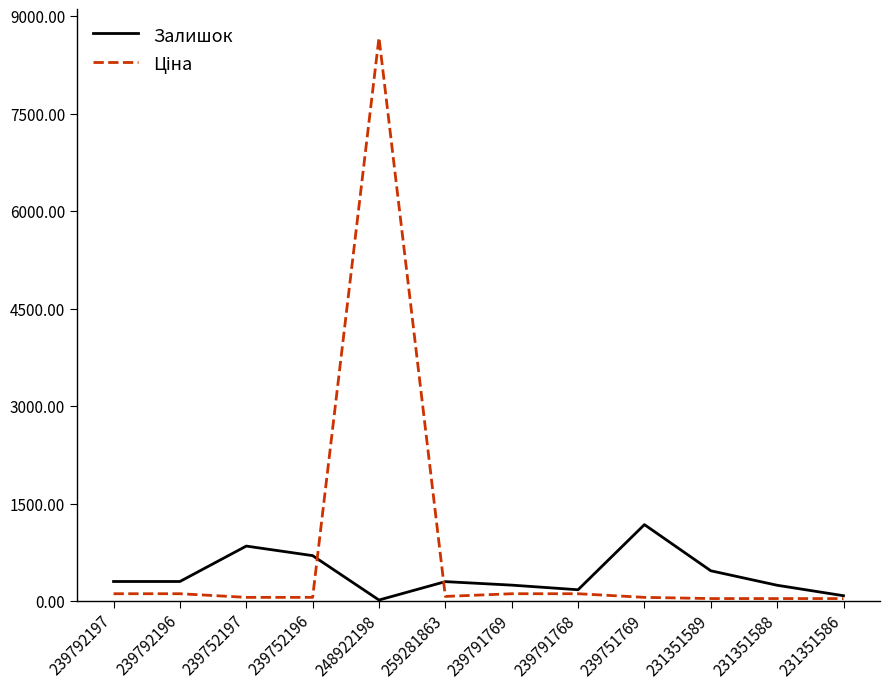

Is it true that Залишок equals 300.0 at 239792196?

True